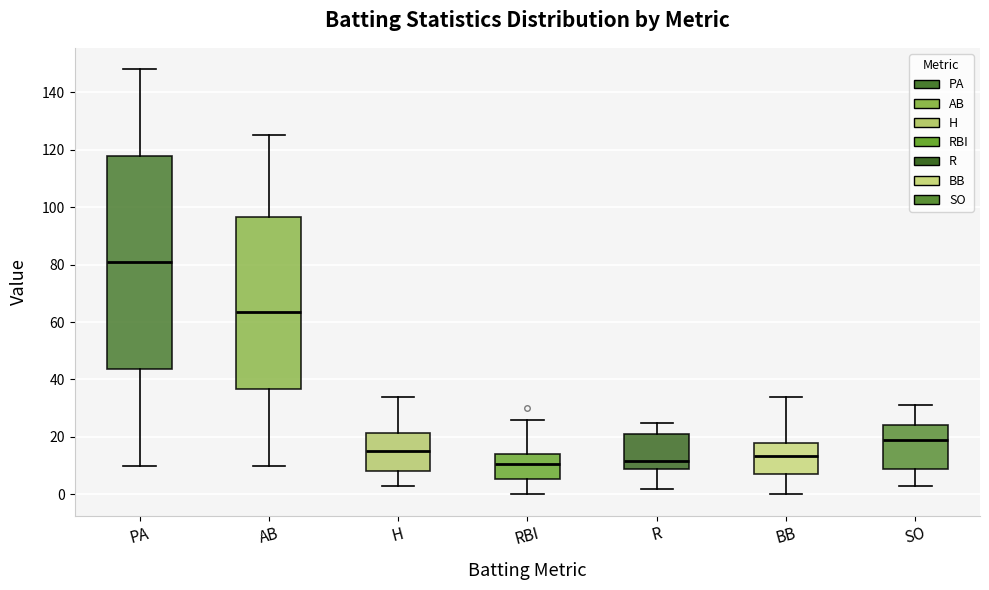

Comparing the boxes themselves (not the whiskers), which one is the tallest?

PA